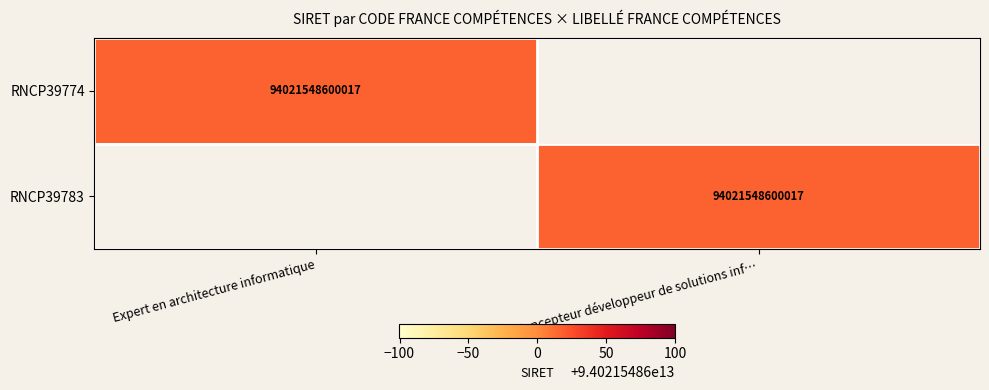

The RNCP39783 series shows 94021548600017 at Concepteur développeur de solutions inf…. True or false?

True